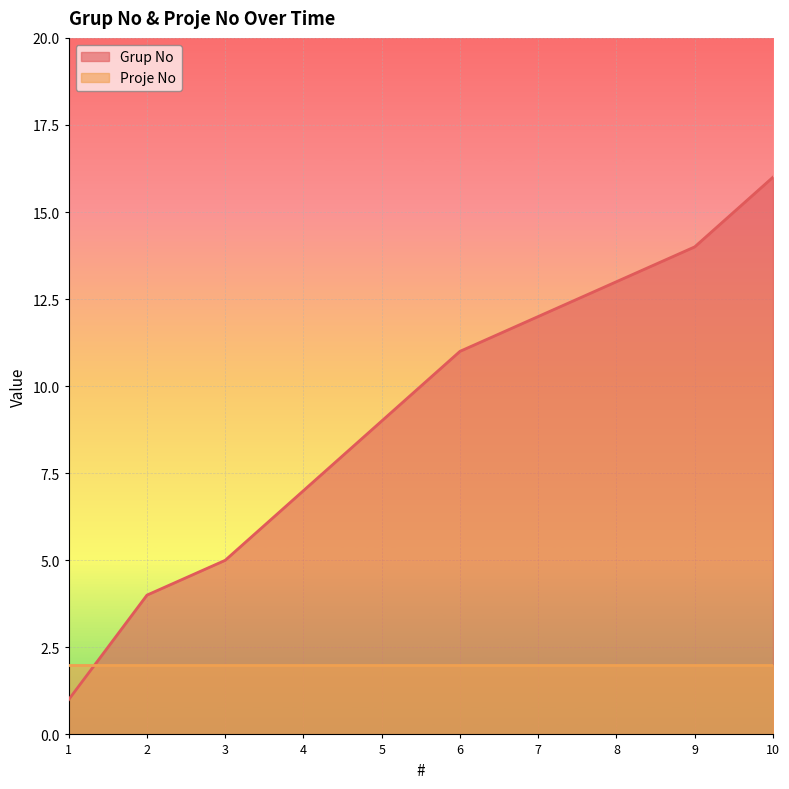

Does the chart display data point markers on the line(s)?

No